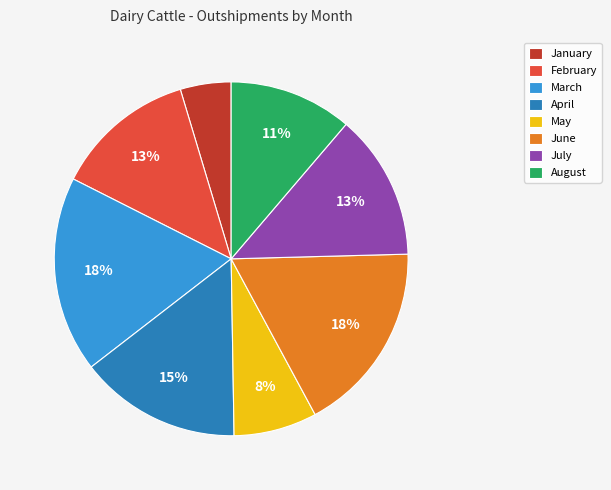

What is the ratio of the value at January to the value at May?

0.6